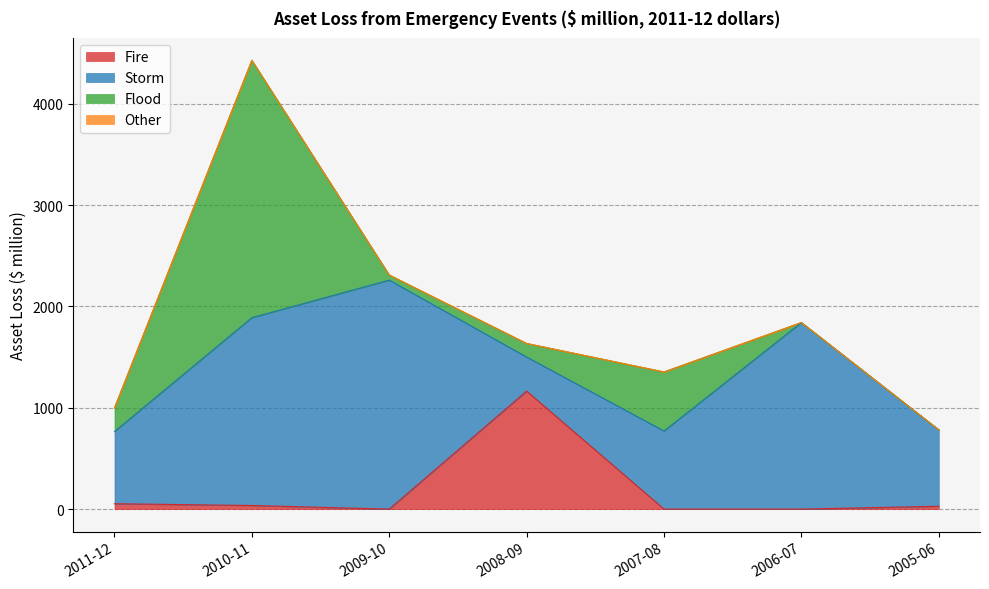

True or false: Flood and Other cross at least once.

False